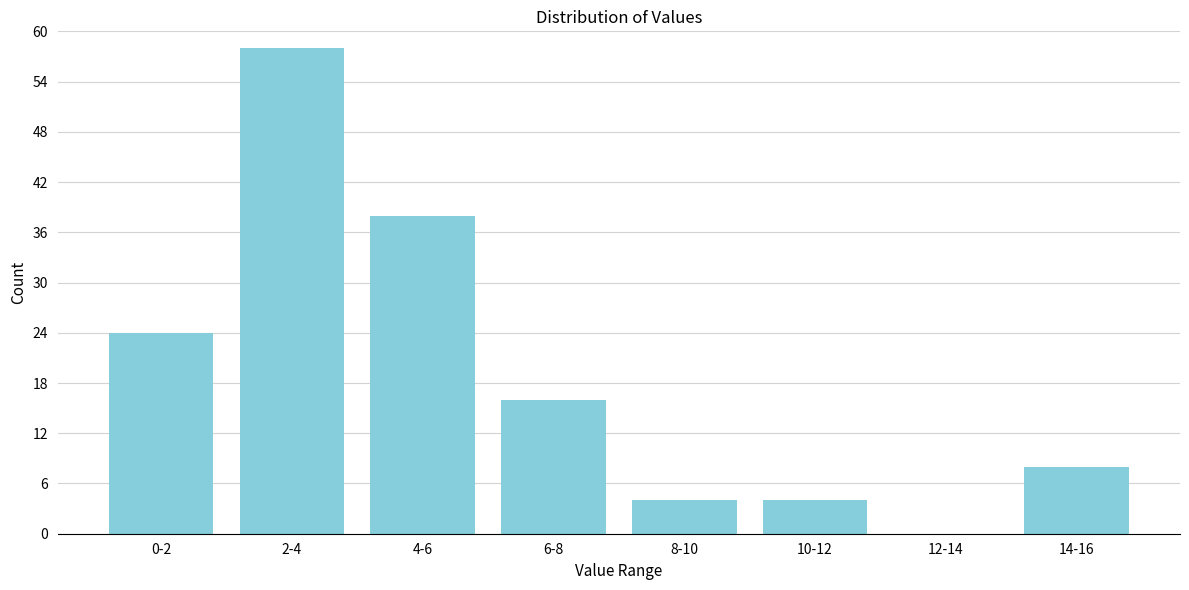

Reading right to left, what are all the values shown in this chart?

14-16=8	12-14=0	10-12=4	8-10=4	6-8=16	4-6=38	2-4=58	0-2=24